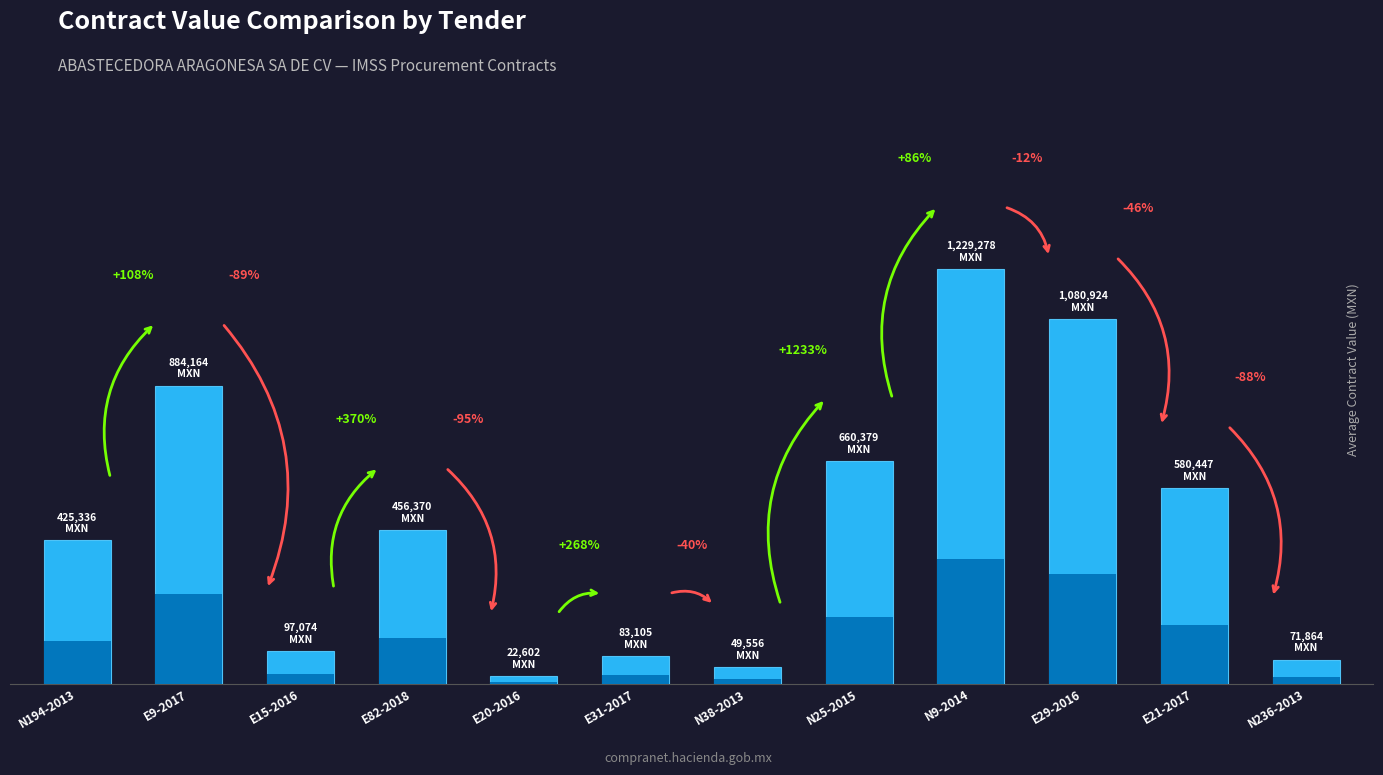

Reading right to left, extract all data points from this chart.

N236-2013=71863.9	E21-2017=580447.4	E29-2016=1080924.3	N9-2014=1229278.0	N25-2015=660378.9	N38-2013=49556.0	E31-2017=83105.2	E20-2016=22602.0	E82-2018=456369.6	E15-2016=97074.4	E9-2017=884164.4	N194-2013=425335.8